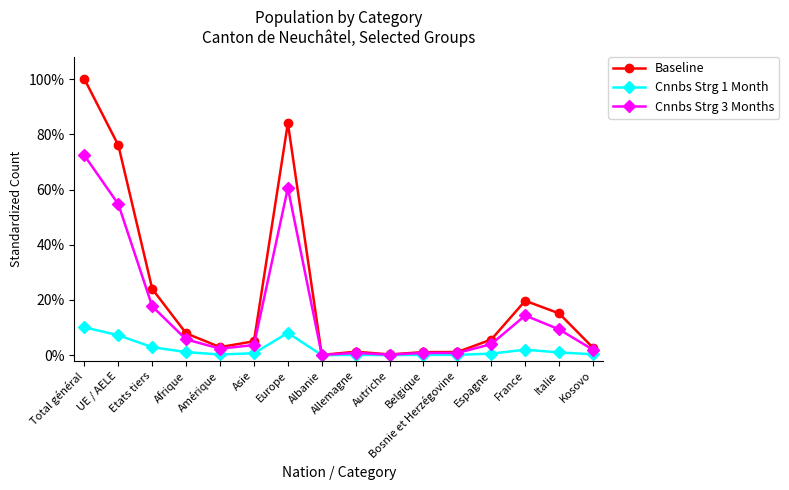

What are all the series names shown in the legend?

Baseline, Cnnbs Strg 1 Month, Cnnbs Strg 3 Months